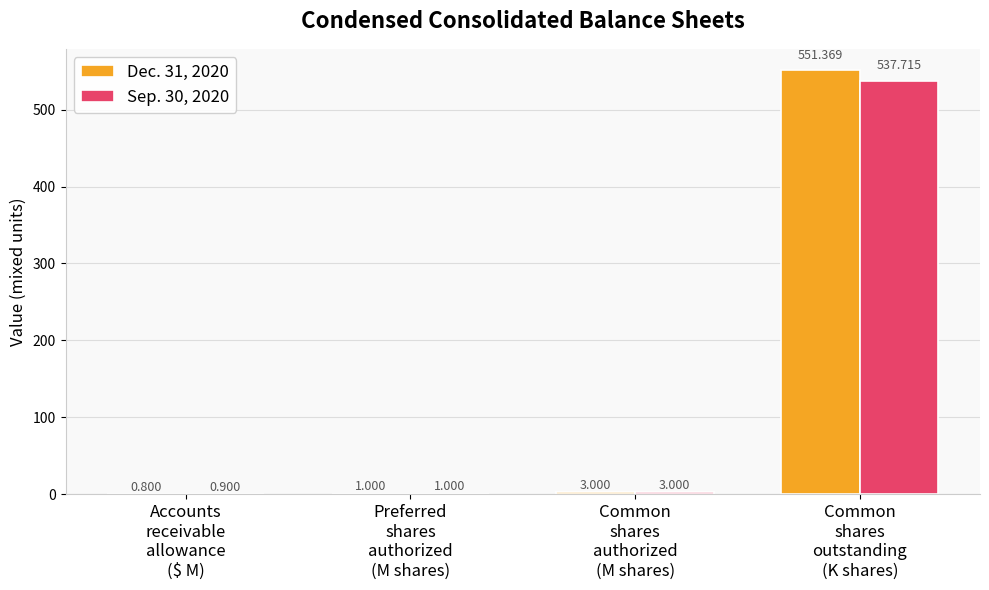

Is the value of Sep. 30, 2020 at Accounts
receivable
allowance
($ M) greater than the value of Dec. 31, 2020 at Common
shares
authorized
(M shares)?

No